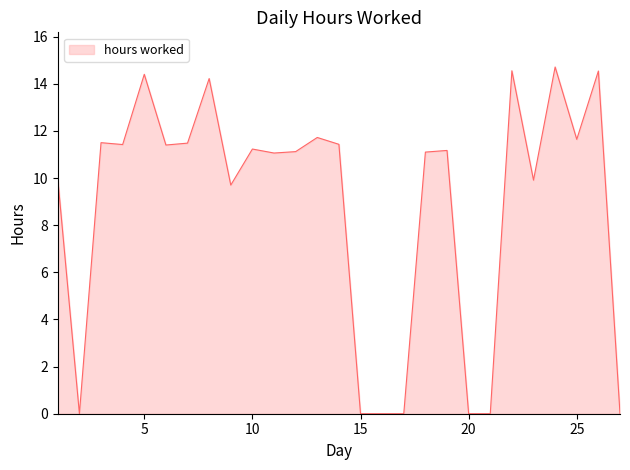

What is the difference between the maximum and minimum values?

14.7